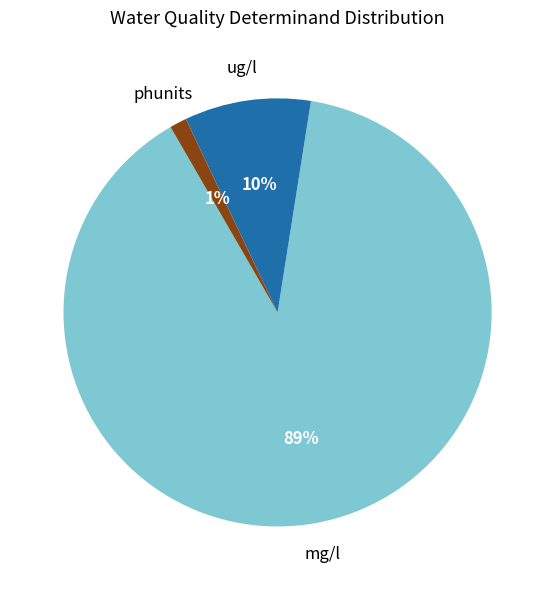

Count the number of slices in the pie.

3